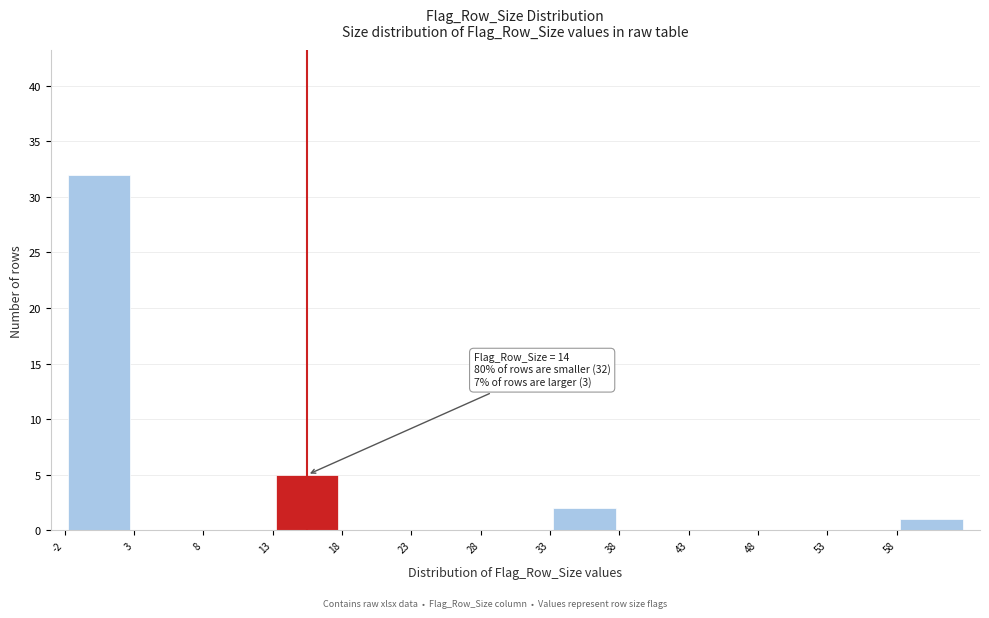

Over which range of the x-axis is the bar tallest?

-2 to 3